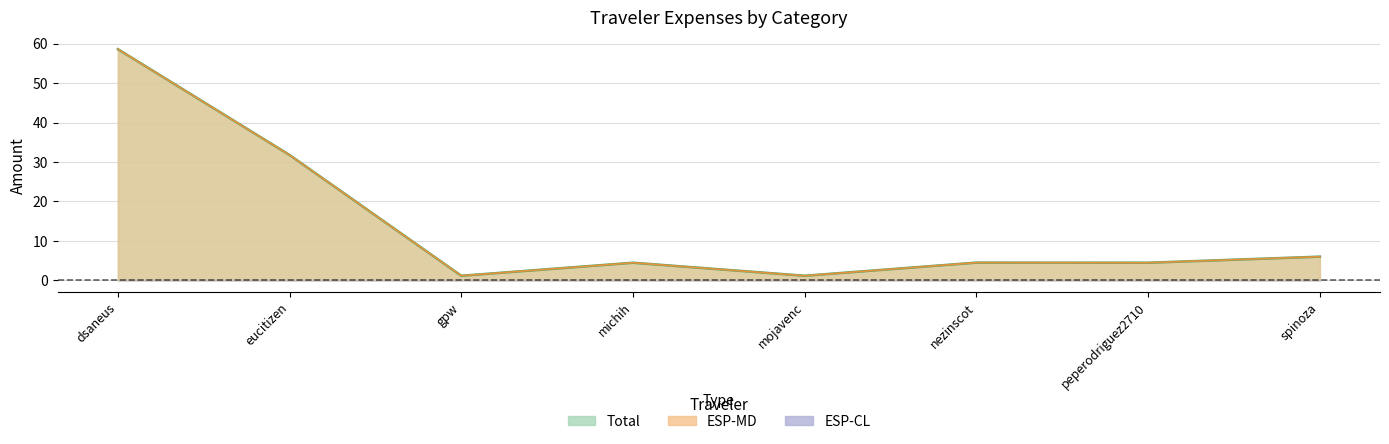

The value of Total at nezinscot is 1.1. True or false?

False